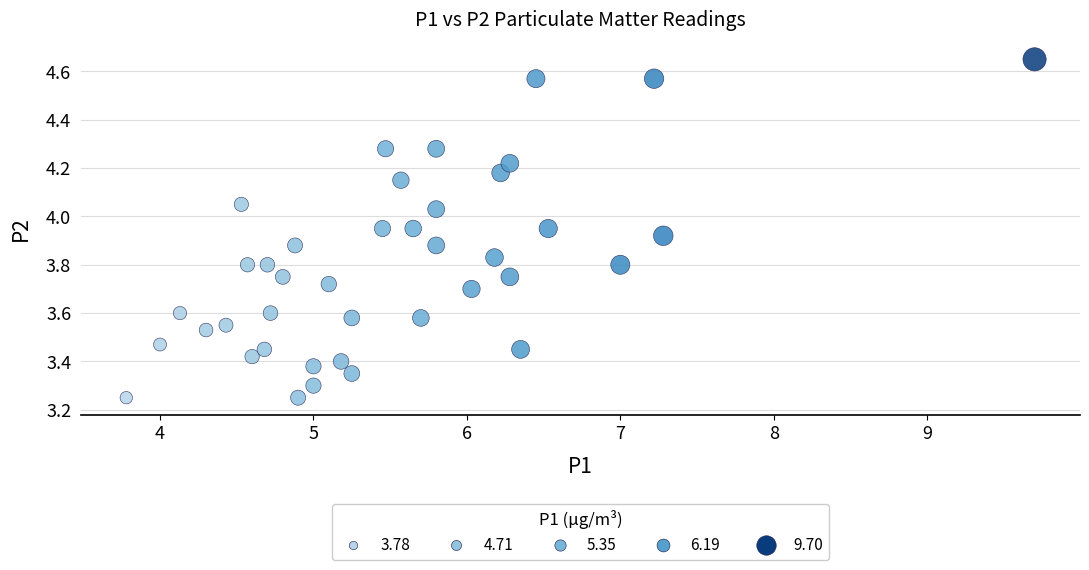

What is the range of X values (max minus min)?

5.9